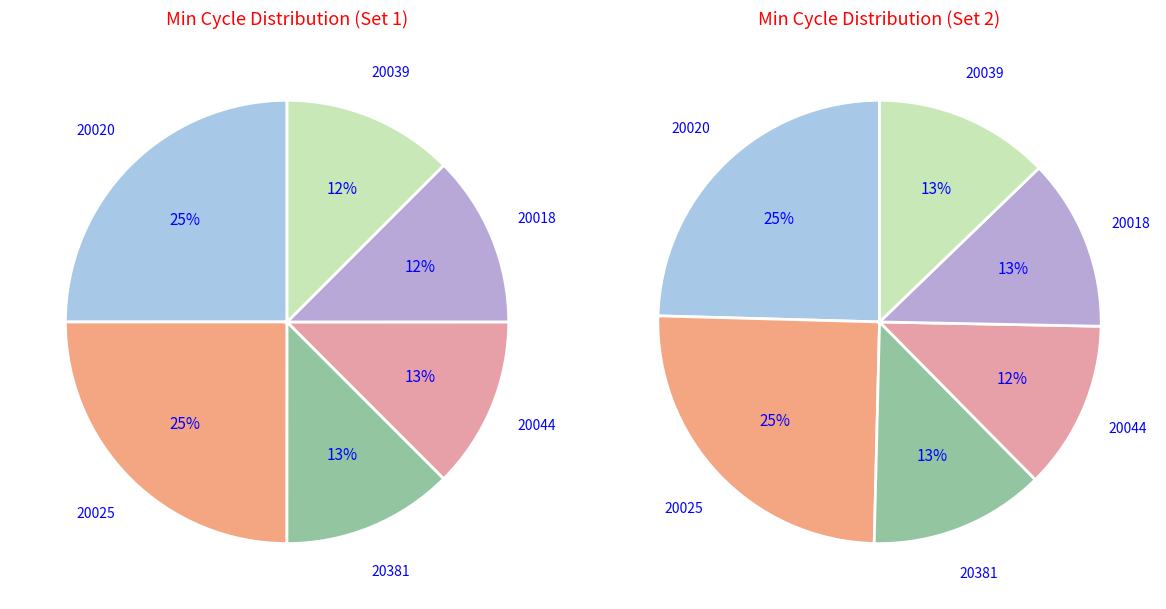

Does 20025 represent more than half of the total?

No